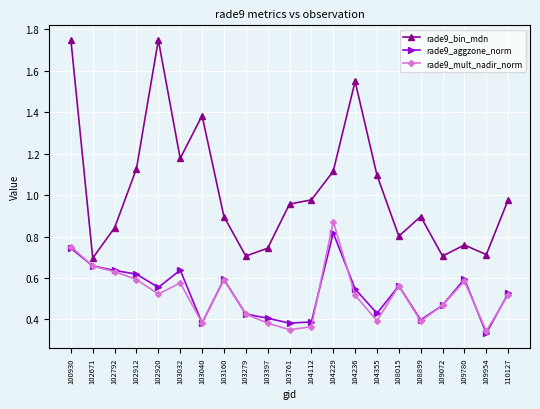

True or false: rade9_aggzone_norm and rade9_mult_nadir_norm cross at least once.

True